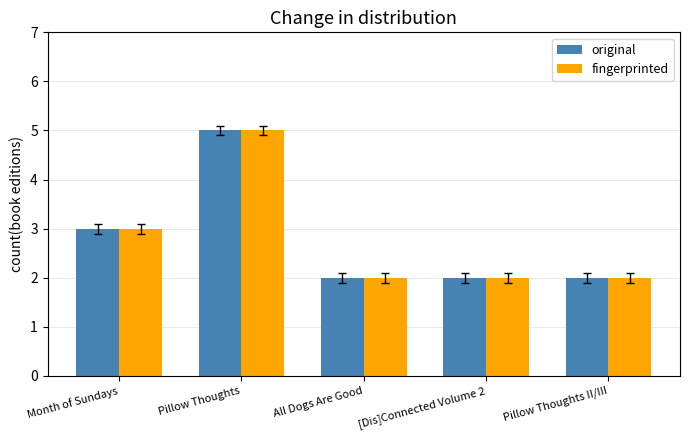

What is the maximum value shown in the chart?

5